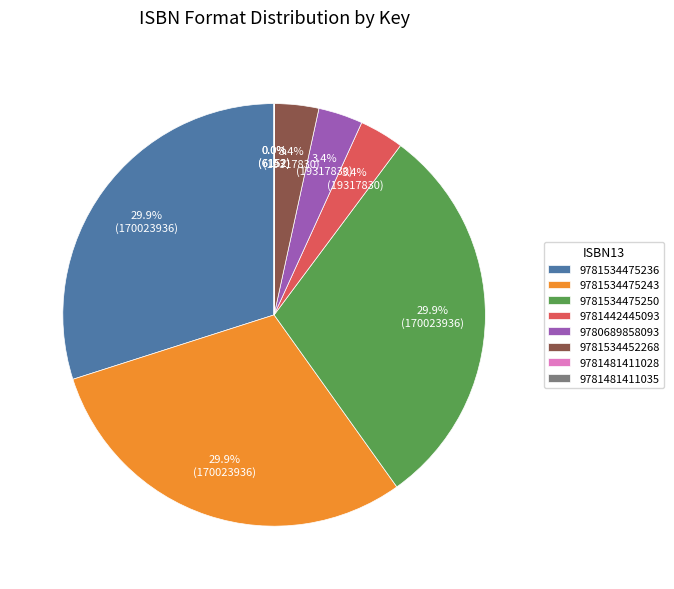

Combined, what portion of the pie is 9781442445093 and 9781534452268?

6.8%